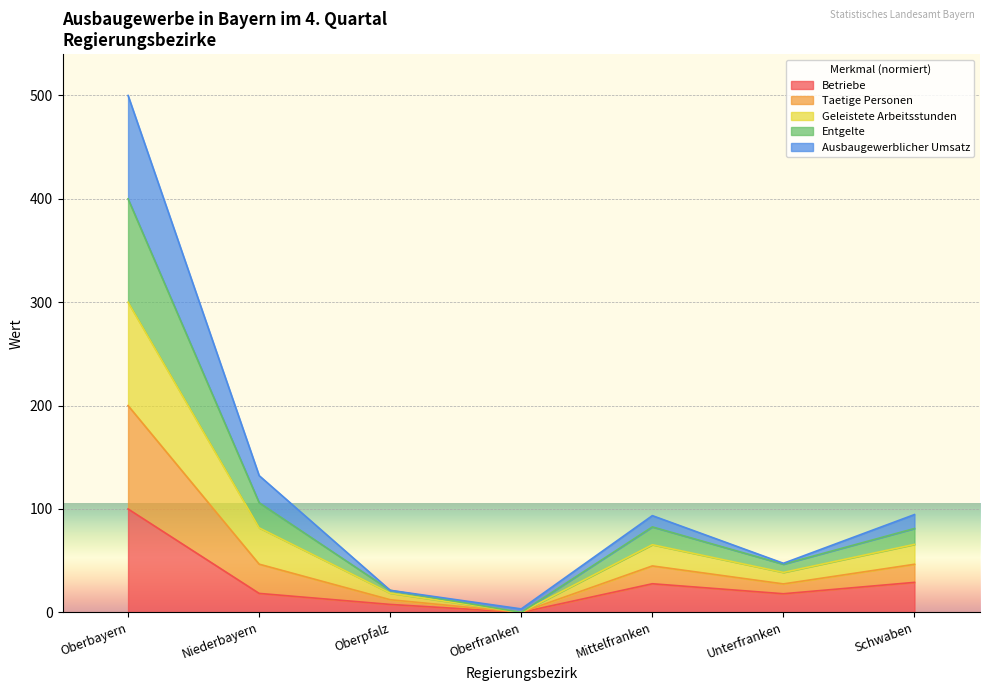

True or false: Betriebe has a value of 100.0 at Oberbayern.

True